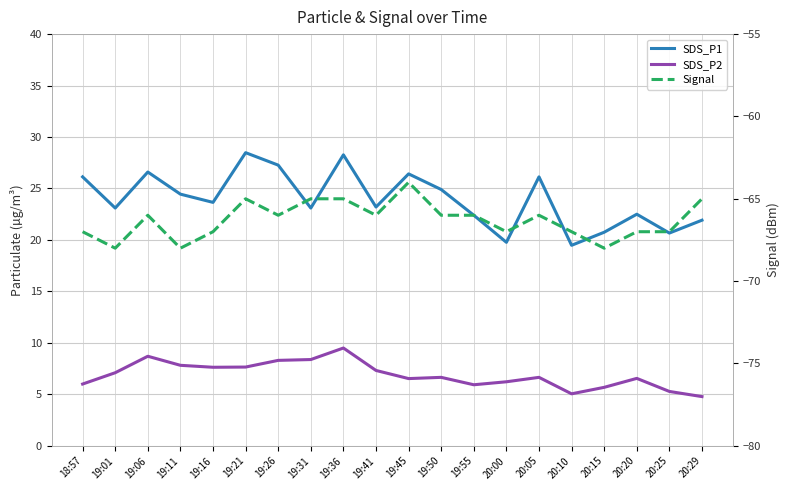

At which category does SDS_P2 reach its first local peak?

19:06